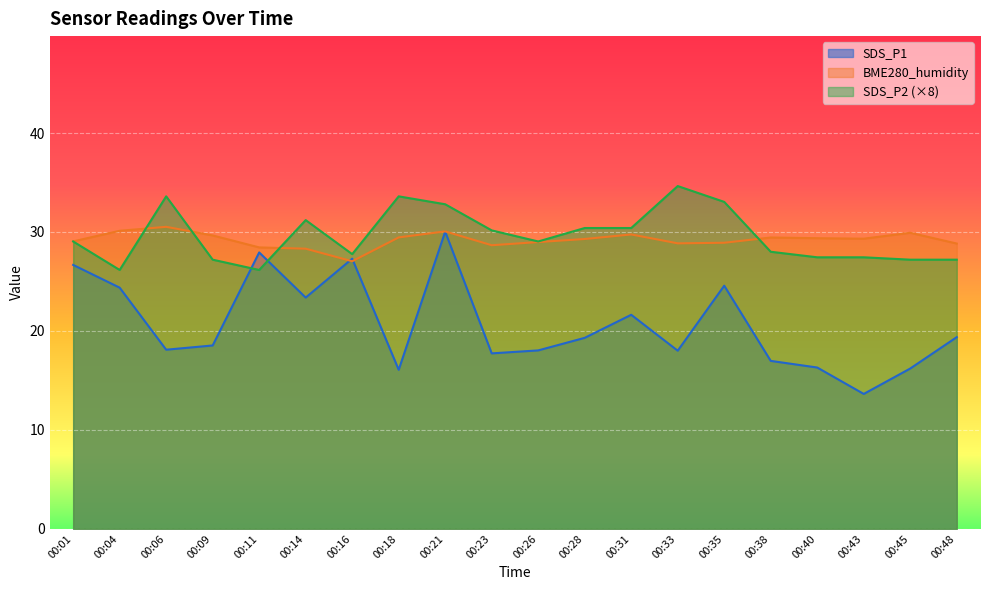

Where does the SDS_P1 series first go above 19?

00:01